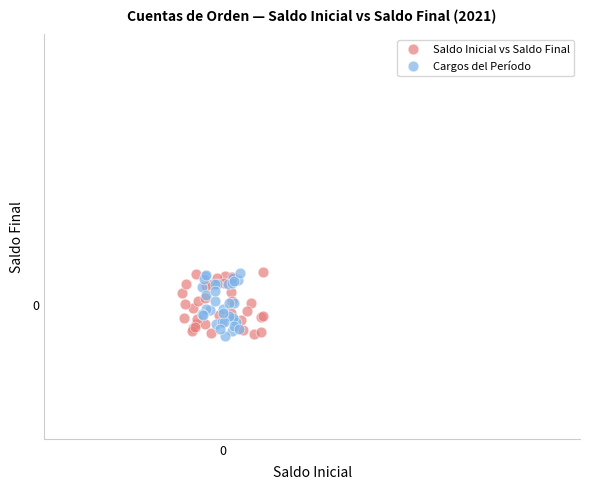

What are all the series names shown in the legend?

Saldo Inicial vs Saldo Final, Cargos del Período